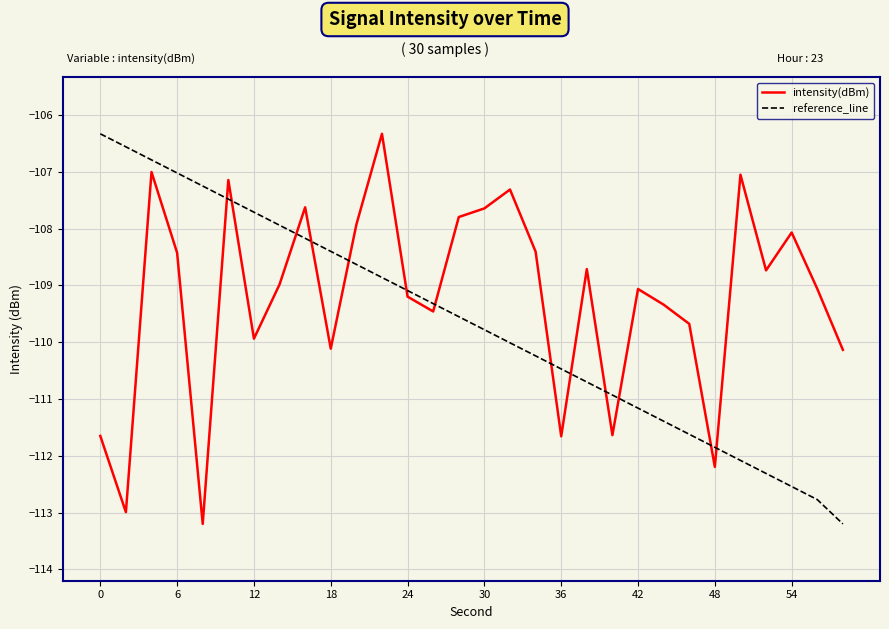

What is the minimum value shown in the chart?

-113.2